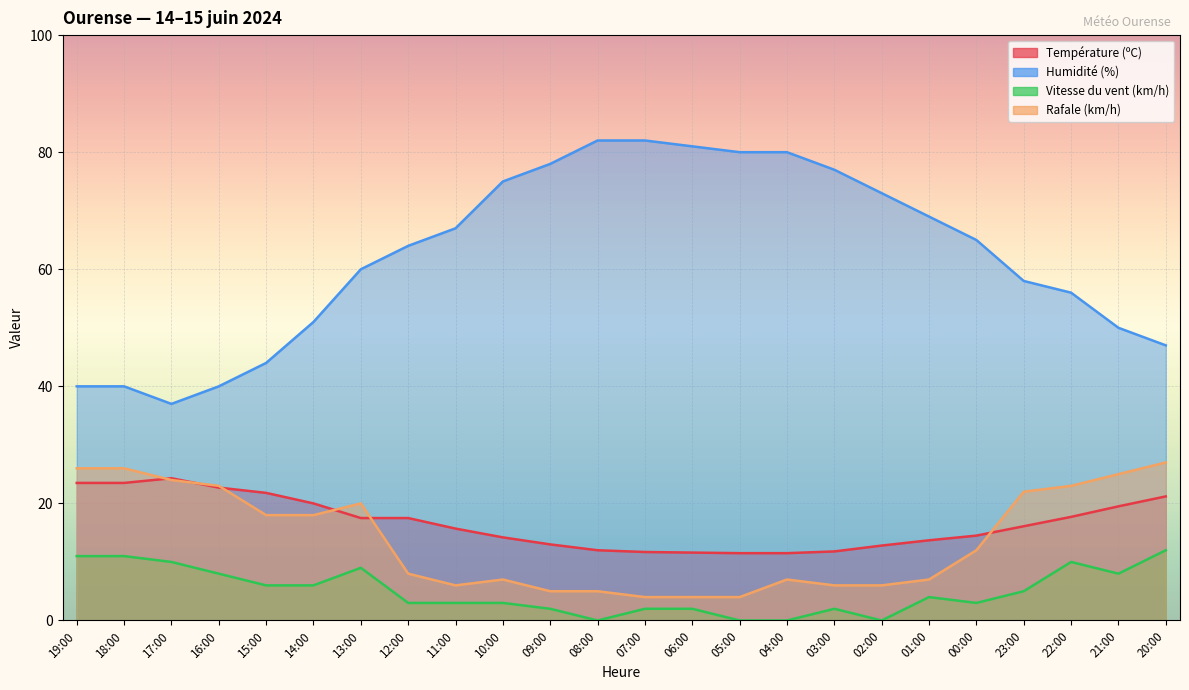

What is the difference between the maximum and minimum values in the Humidité (%) series?

45.0